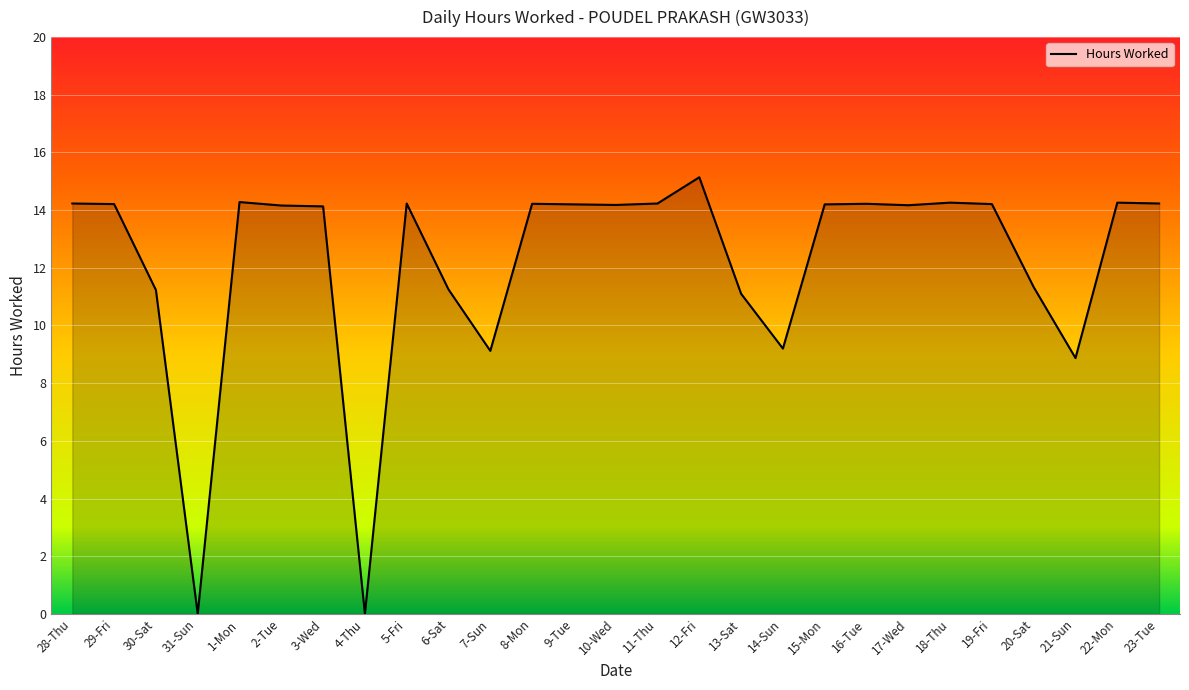

What is the greatest value displayed?

15.1